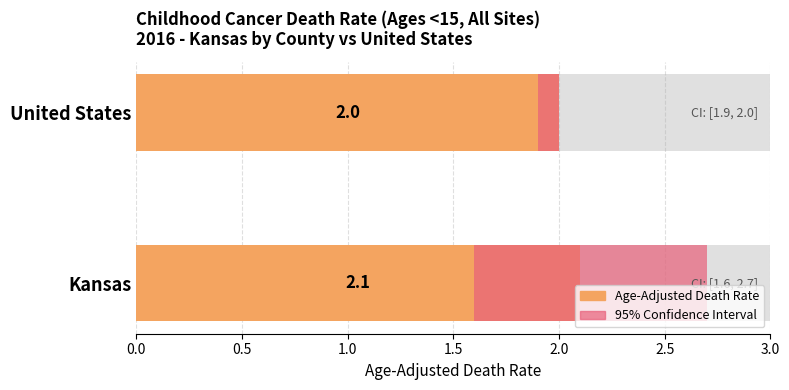

What is the minimum value shown in the chart?

2.0